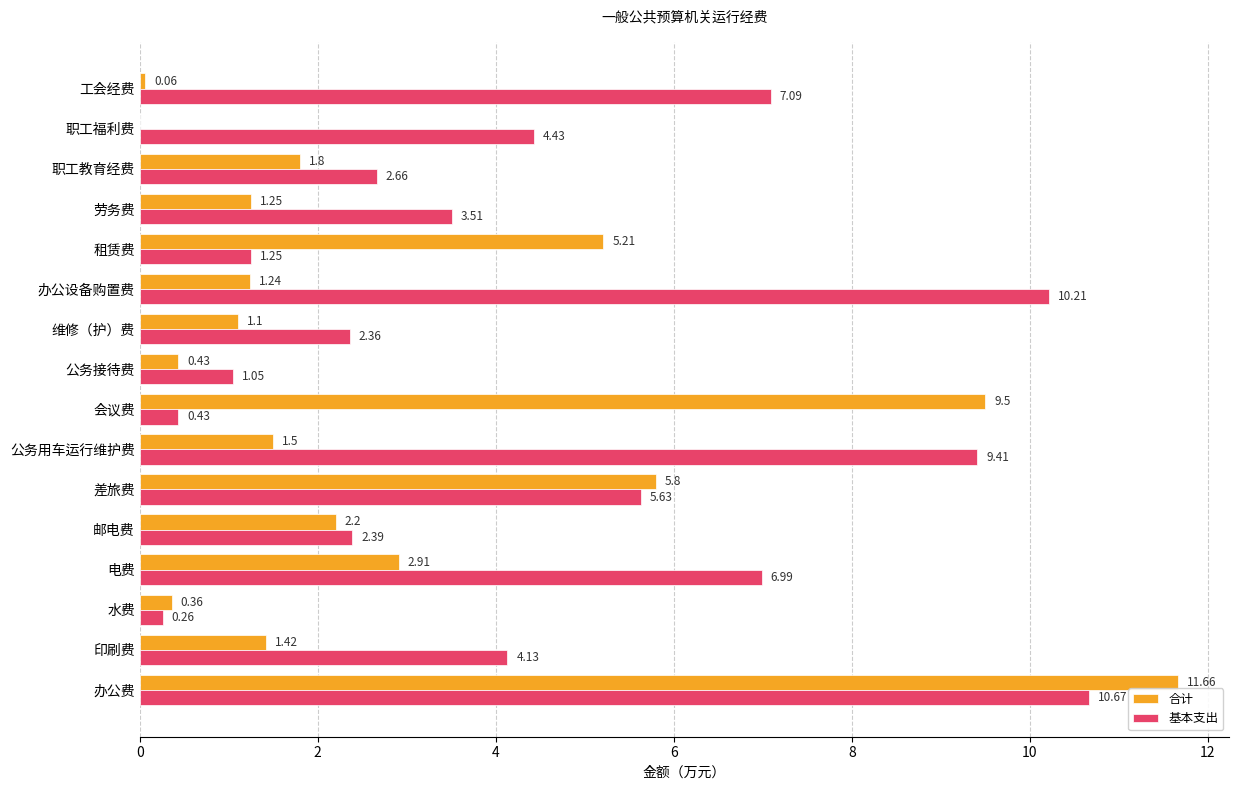

Where is 合计 nearest to the value 5?

租赁费